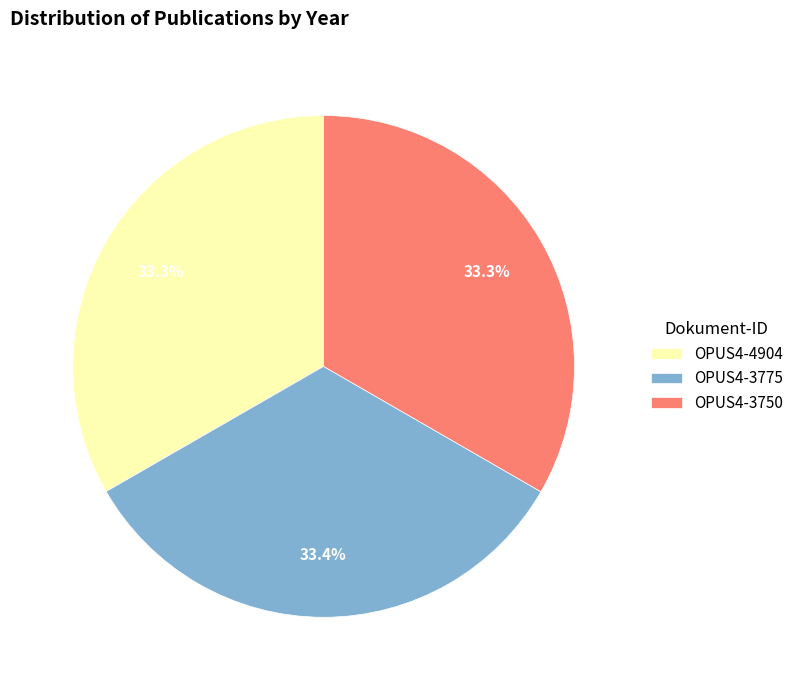

How many slices are in this pie chart?

3